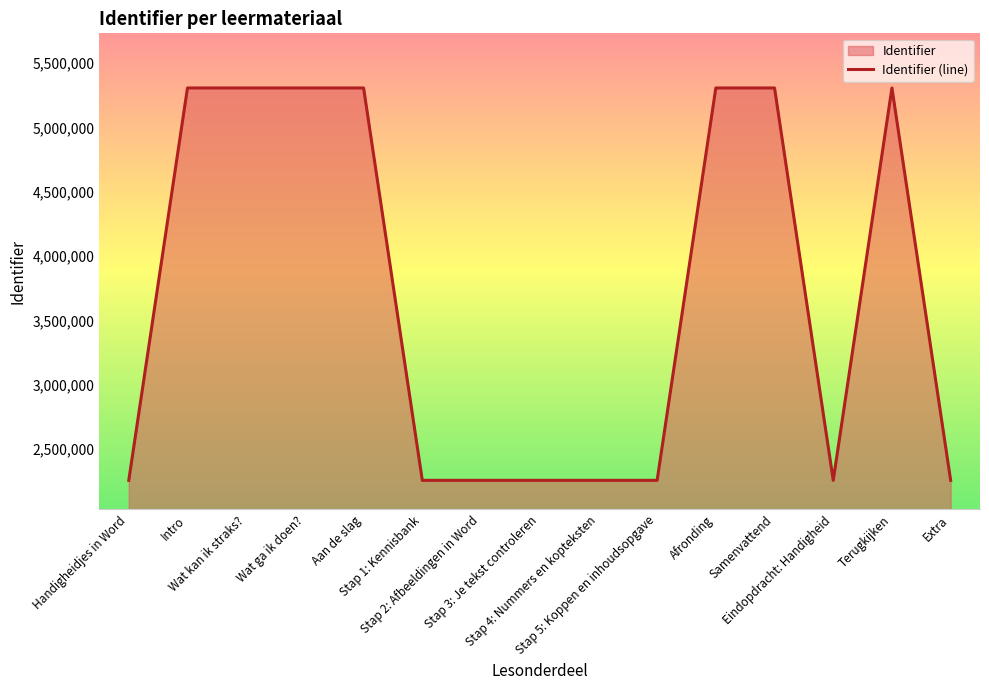

What is the average value?

3679882